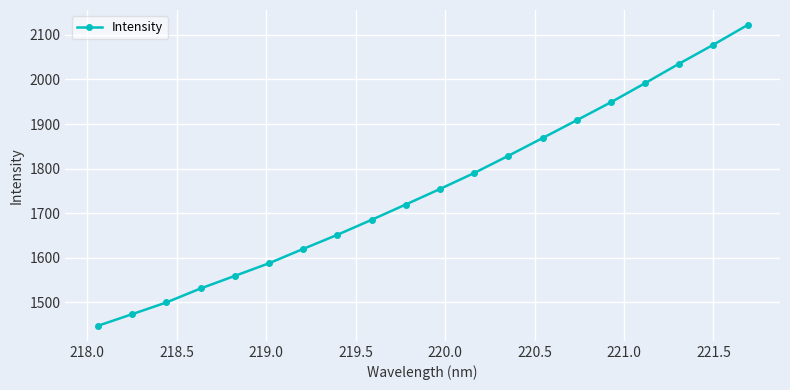

What is the value of the 1st point from the left?

1447.4